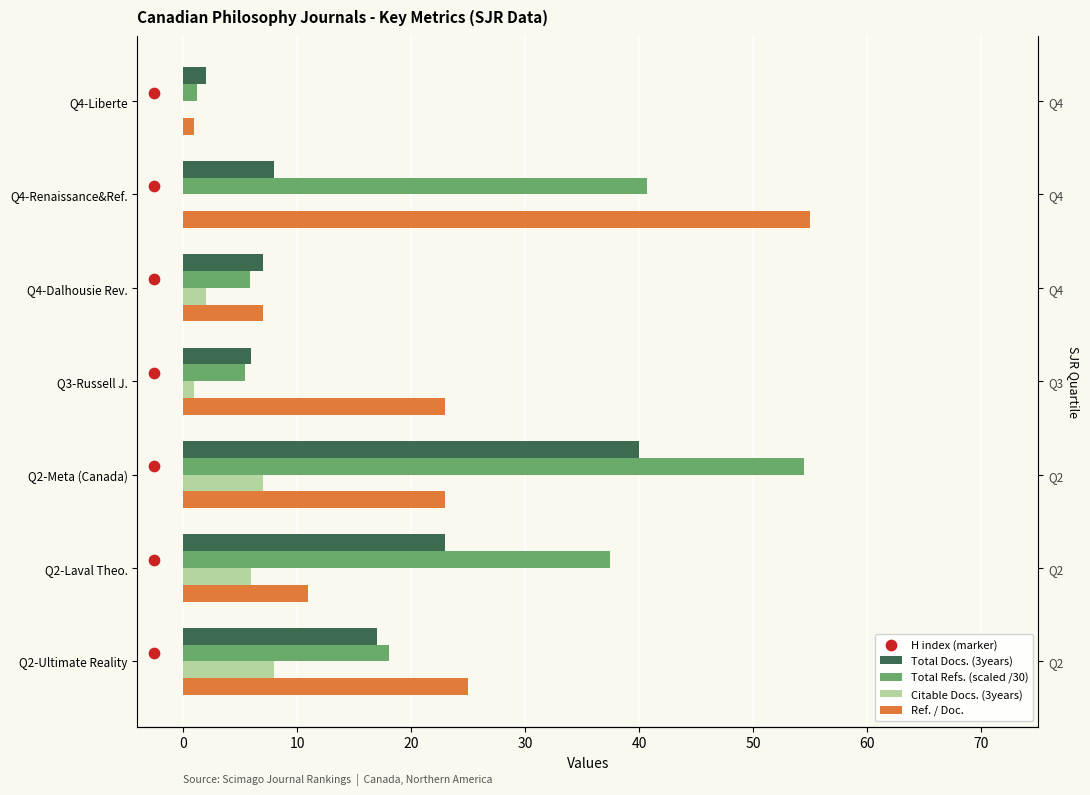

Which series has the widest spread of Y values?

Ref. / Doc.